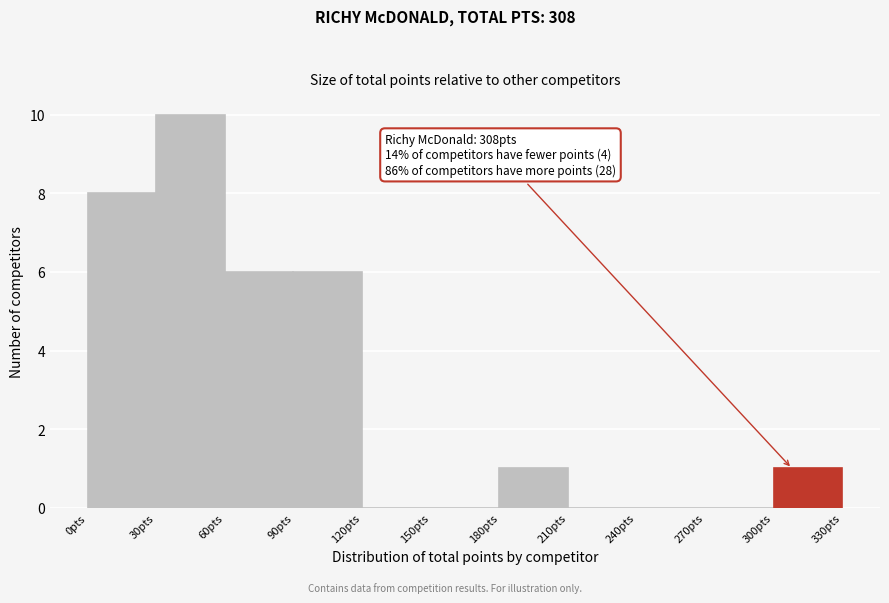

Over which range of the x-axis is the bar tallest?

30 to 60